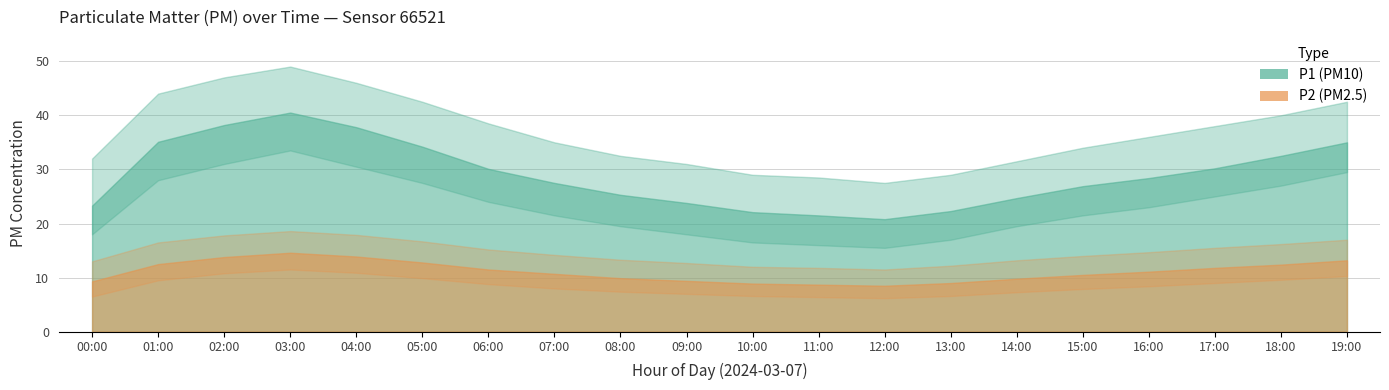

Between 02:00 and 16:00, which series saw the biggest shift?

P1